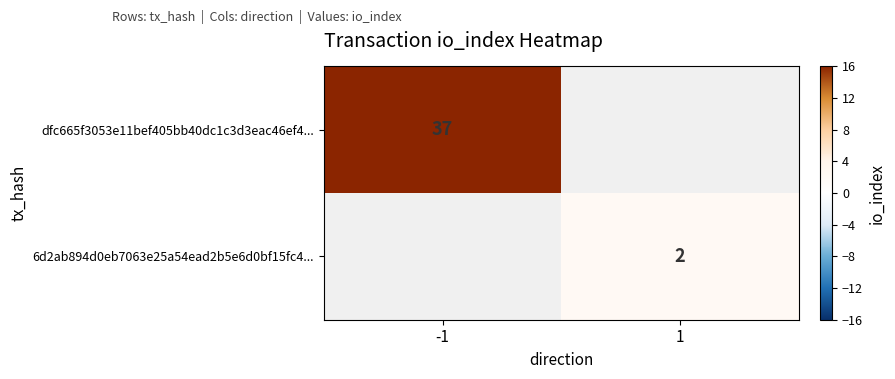

The dfc665f3053e11bef405bb40dc1c3d3eac46ef4... series shows 37 at -1. True or false?

True